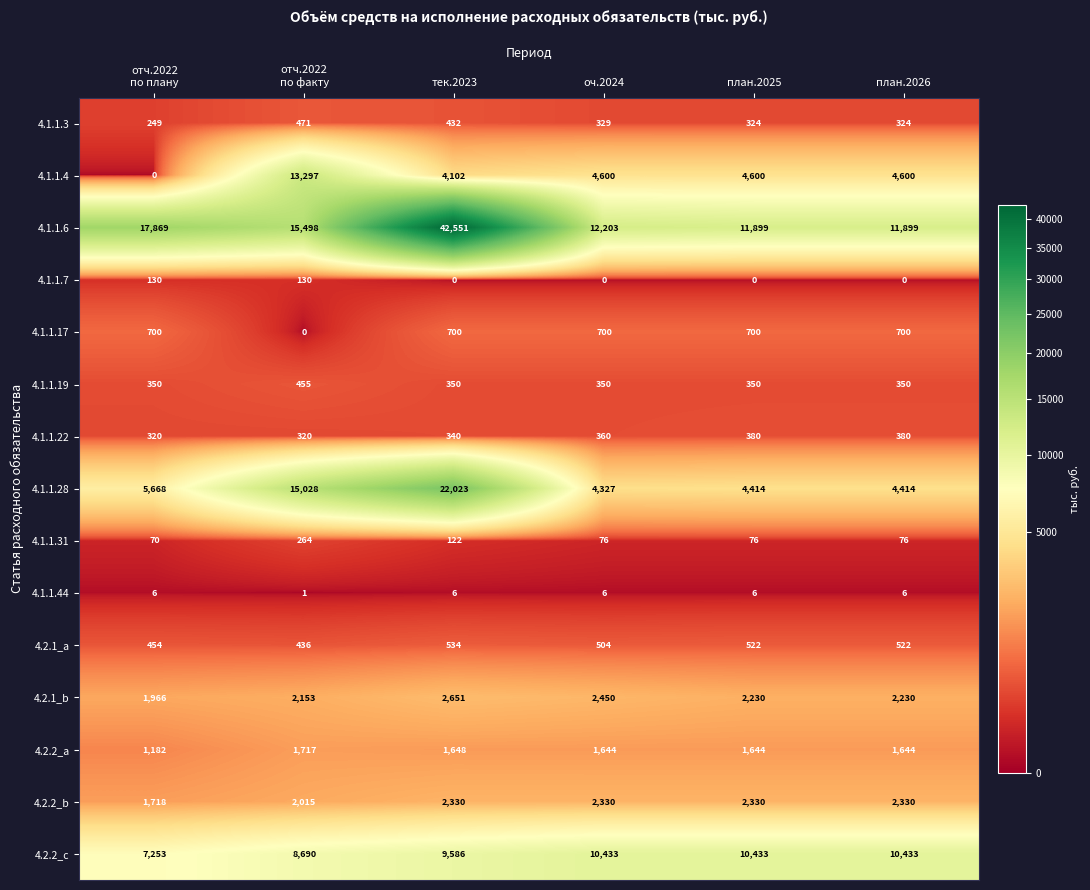

Where is 4.1.1.31 nearest to the value 167?

тек.2023